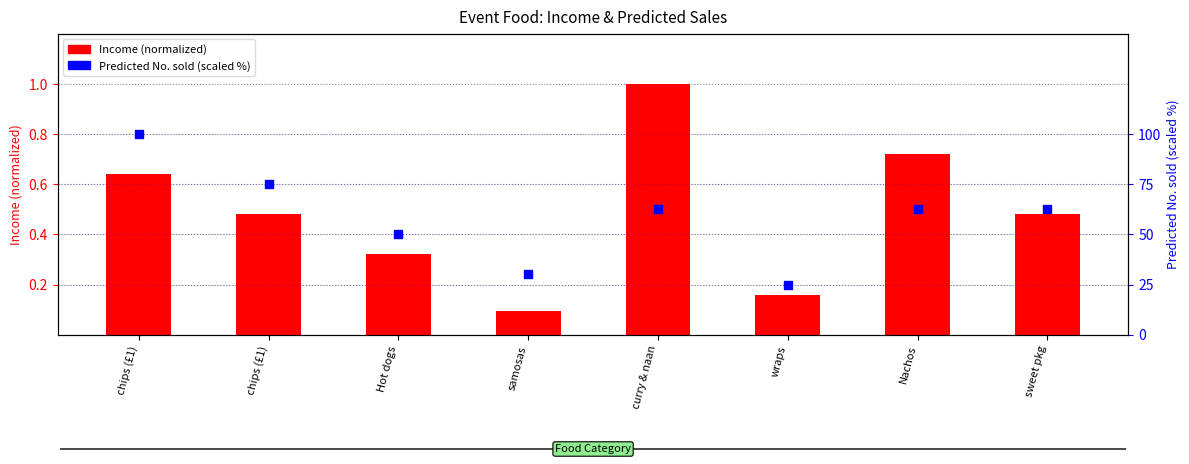

Which has a higher value, Hot dogs or wraps?

Hot dogs